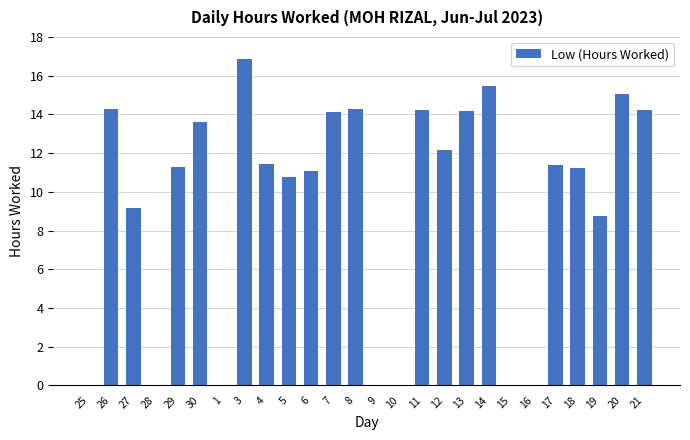

What is the change in value from 9 to 21?

+14.2